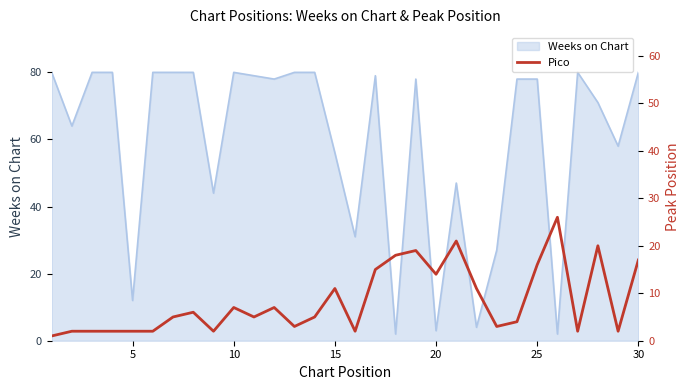

The chart shows a value of 3 at 13. True or false?

False